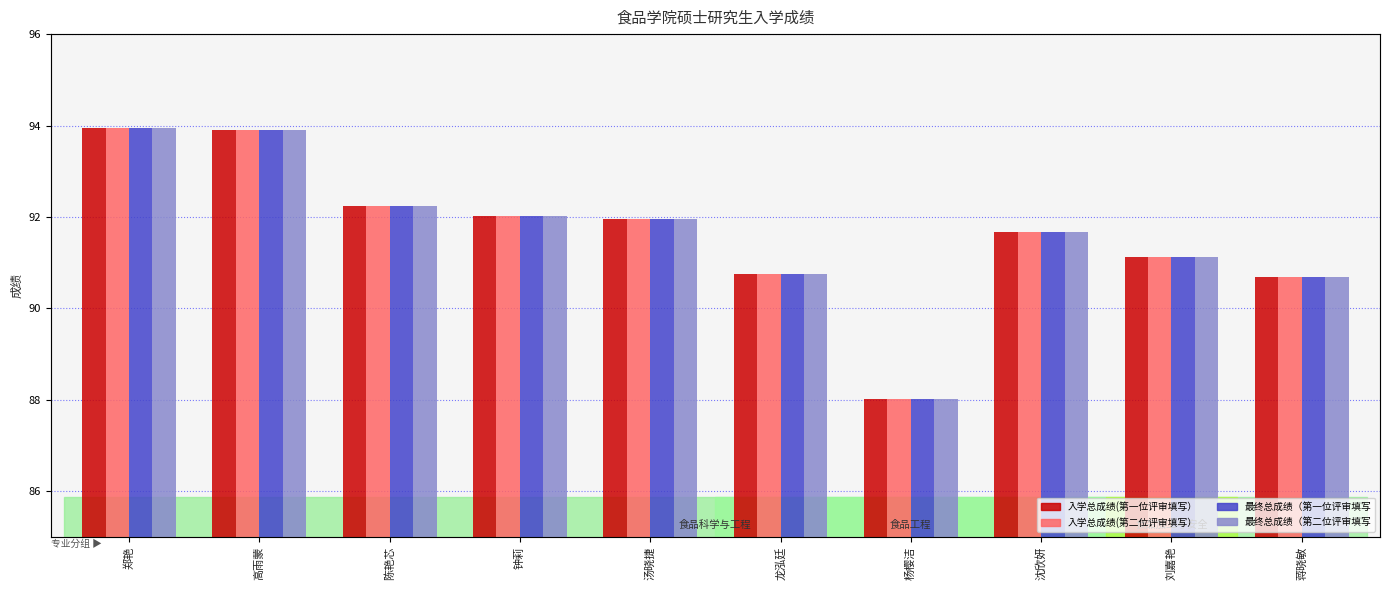

True or false: 最终总成绩（第二位评审填写 has a value of 92.2 at 陈艳芯.

True